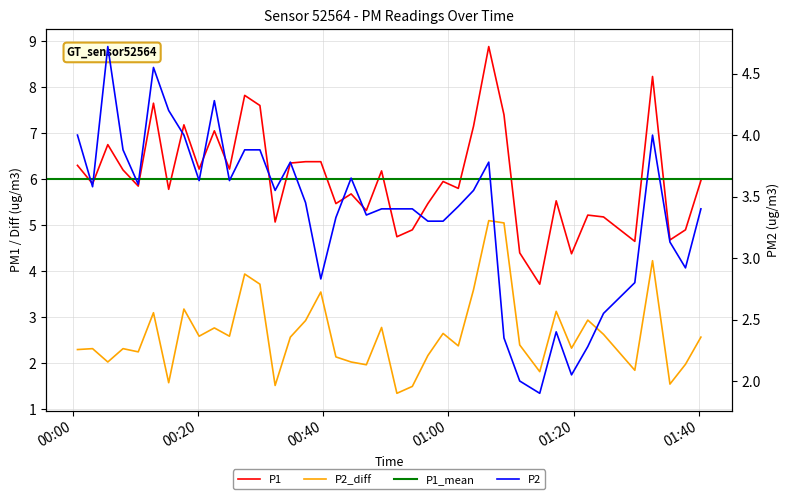

True or false: P2 and P1 cross at least once.

False